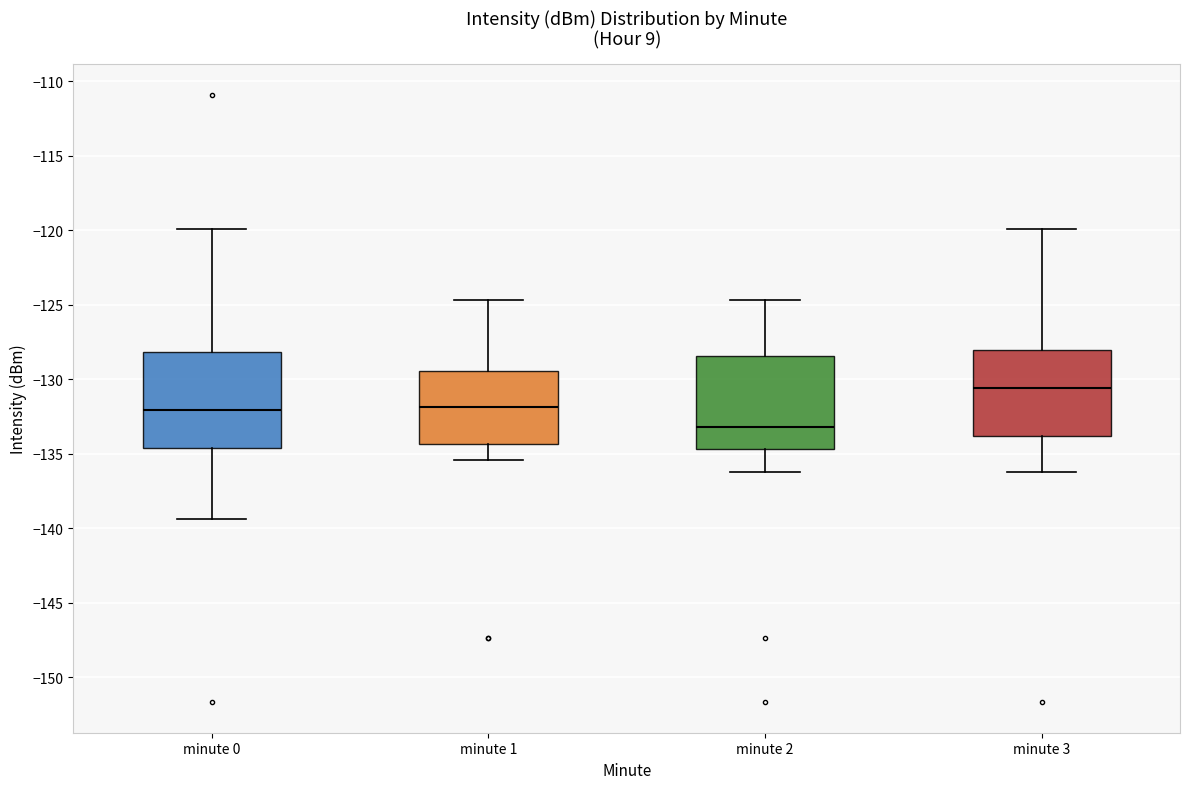

Reading left to right, read every box against the y-axis: the position of its median line, the range the box covers, and the ends of its whiskers. The values are not printed on the chart, so give them approximately, as read against the axis.

minute 0: median -132.0, box -134.5 to -128.0, whiskers -139.5 to -120.0
minute 1: median -132.0, box -134.5 to -129.5, whiskers -135.5 to -124.5
minute 2: median -133.0, box -134.5 to -128.5, whiskers -136.0 to -124.5
minute 3: median -130.5, box -134.0 to -128.0, whiskers -136.0 to -120.0